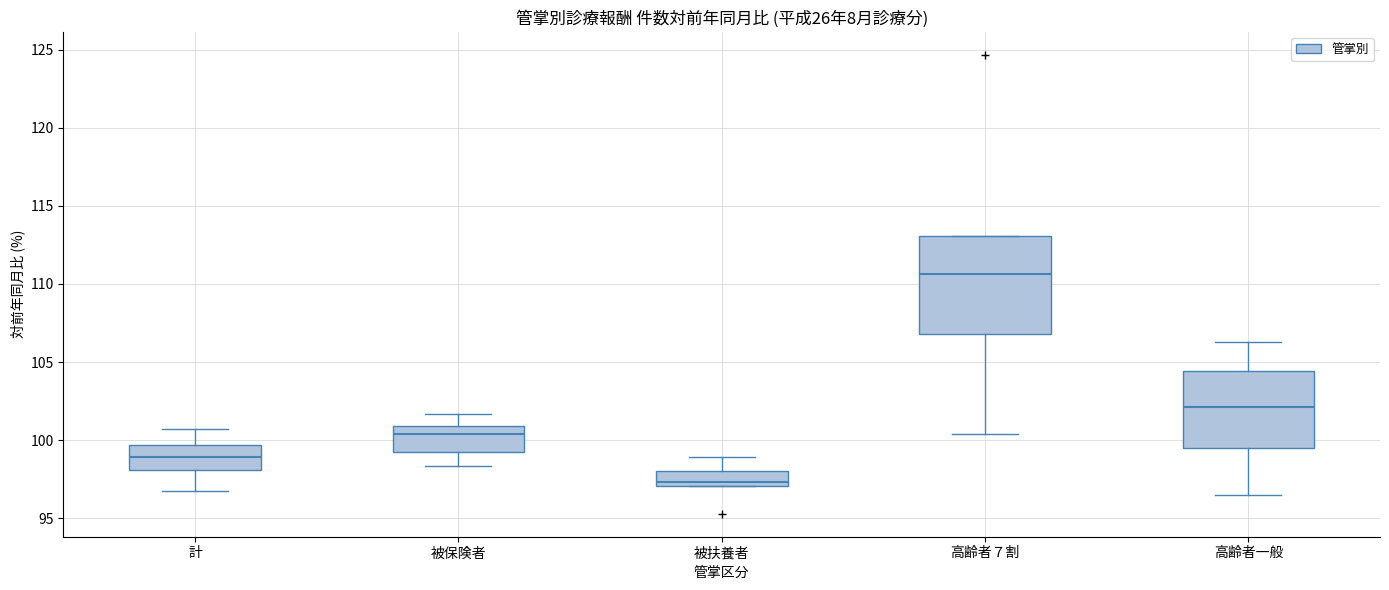

Where does the median line of the box for 高齢者７割 sit on the y-axis? The values are not printed on the chart, so give them approximately, as read against the axis.

110.5